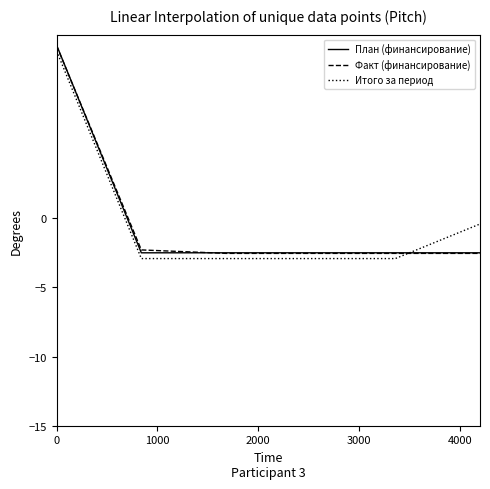

Which series ends up on top after the final intersection of Факт (финансирование) and План (финансирование)?

План (финансирование)